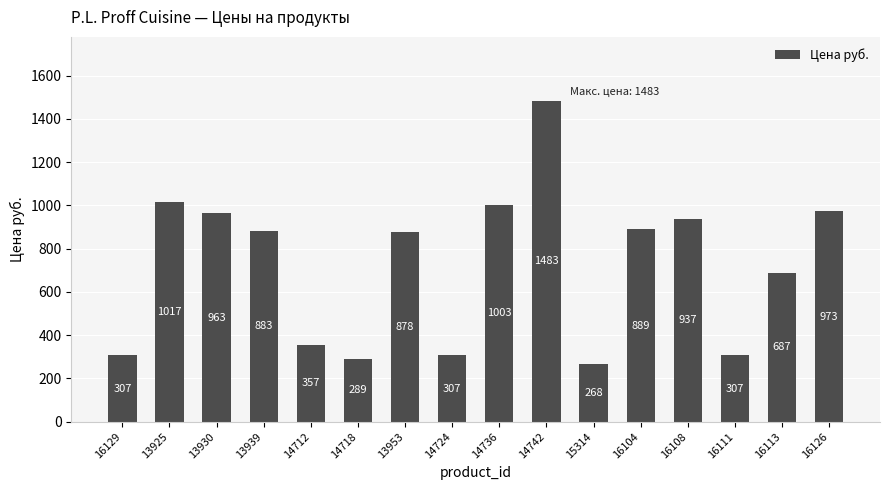

What is the change in value from 13925 to 13930?

-54